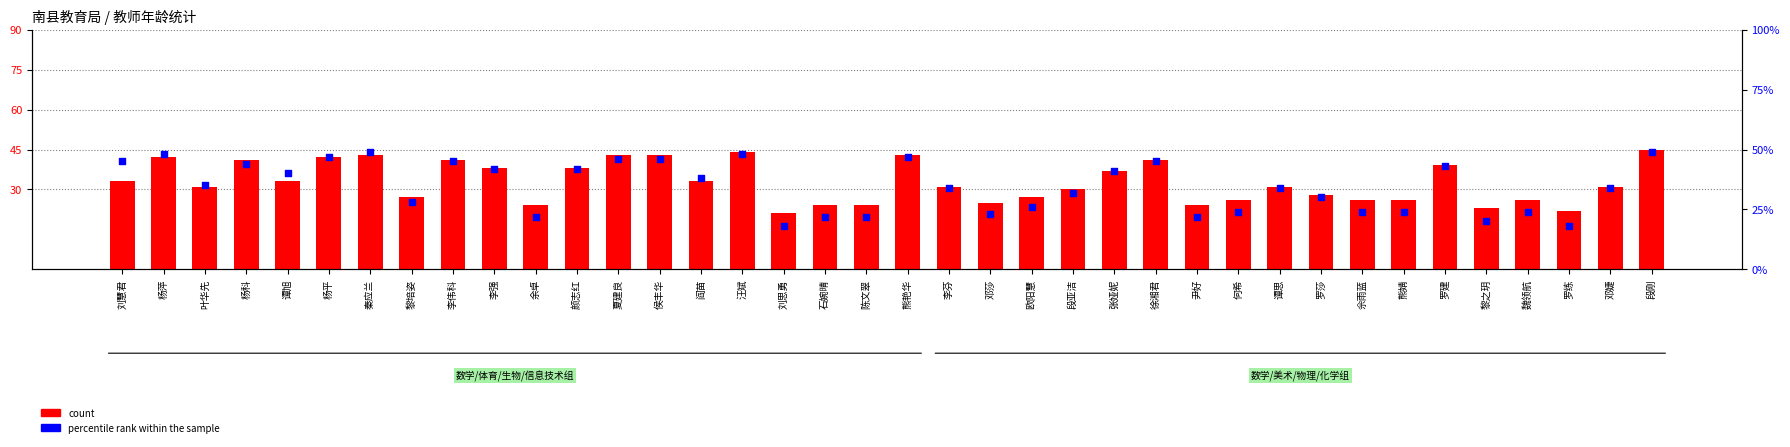

Which series contains the highest Y value?

percentile rank within the sample